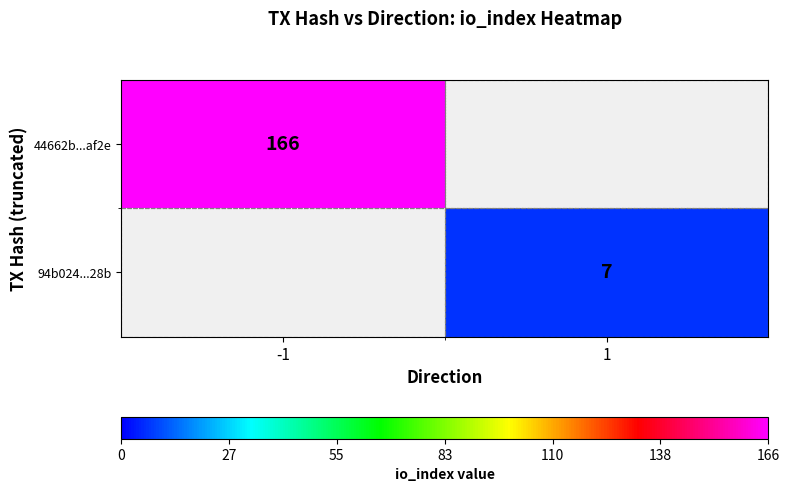

The value of 94b024...28b at 1 is 7. True or false?

True